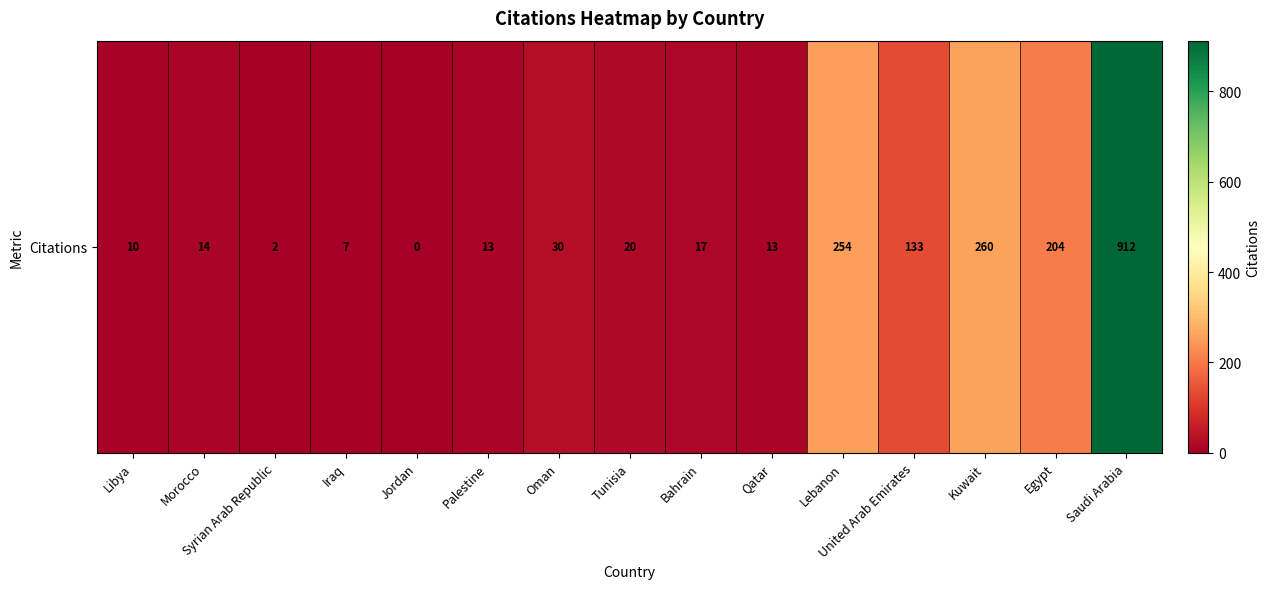

Which label corresponds to the smallest value in the chart?

Jordan